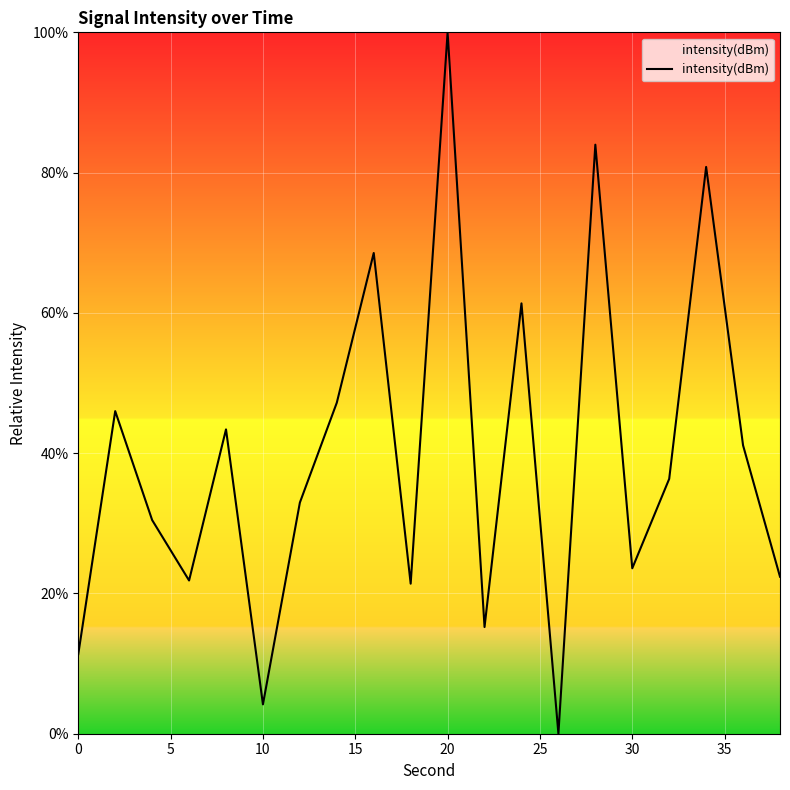

What is the greatest value displayed?

100.0